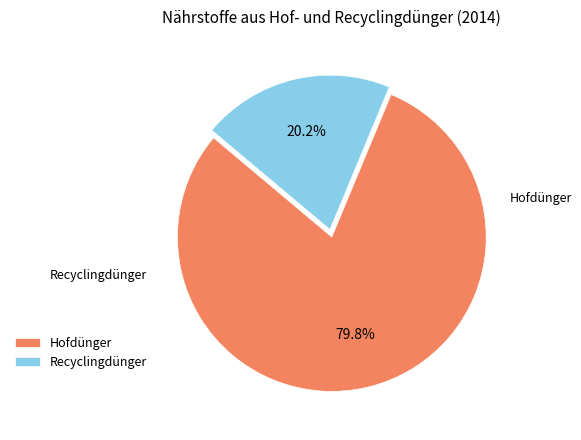

What is the largest slice in the pie chart?

Hofdünger